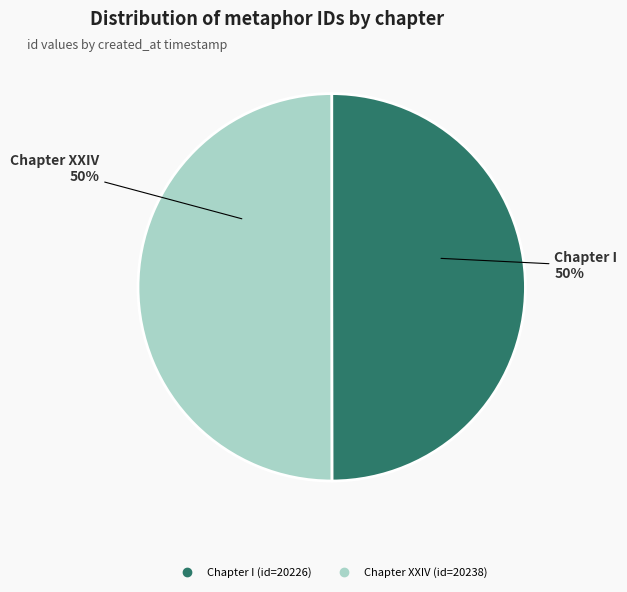

To the nearest percent, what is the average slice percentage?

50%